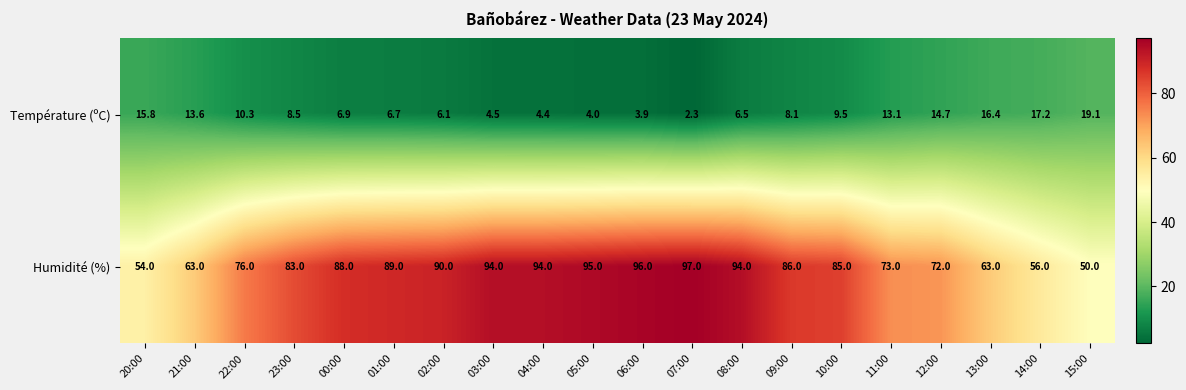

At which label does Température (ºC) reach its peak?

15:00